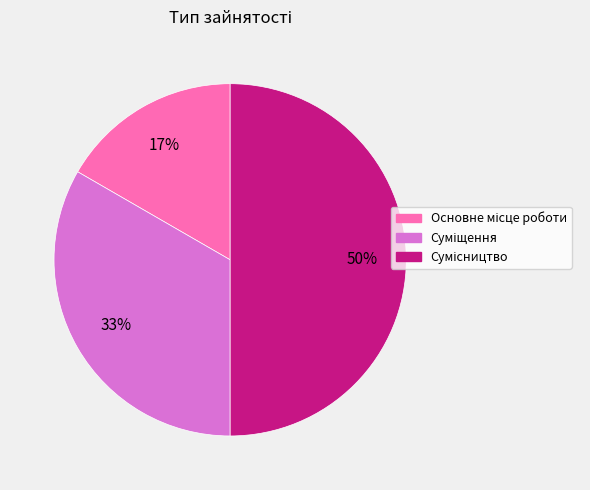

To the nearest percent, what is the difference between the largest and smallest slice percentages?

33%